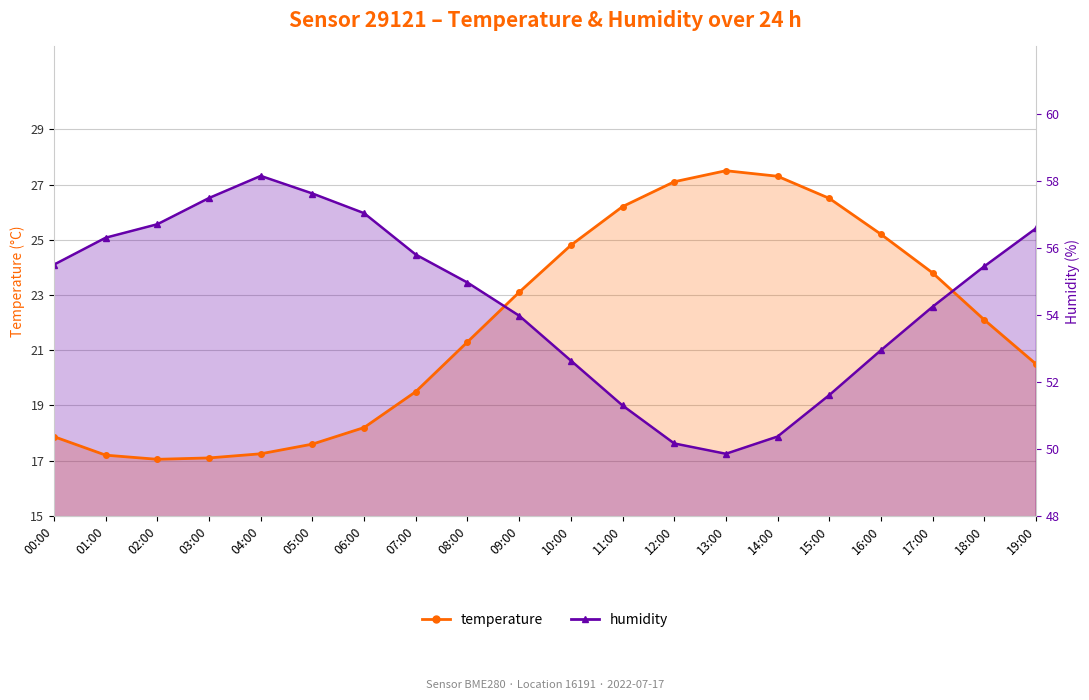

Which category has the lowest value in the humidity series?

13:00